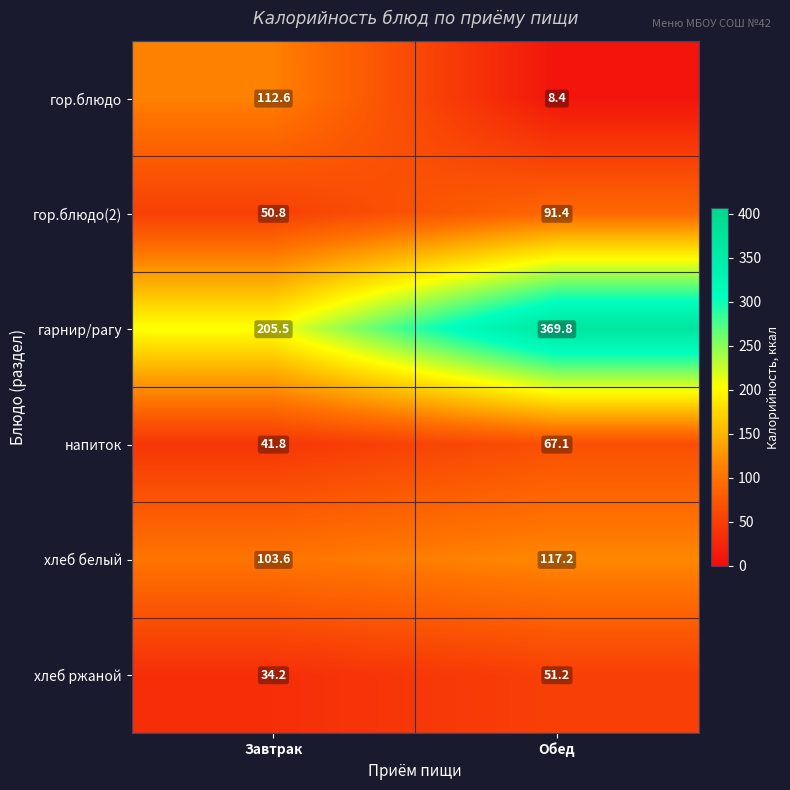

The хлеб ржаной series shows 34.2 at Завтрак. True or false?

True